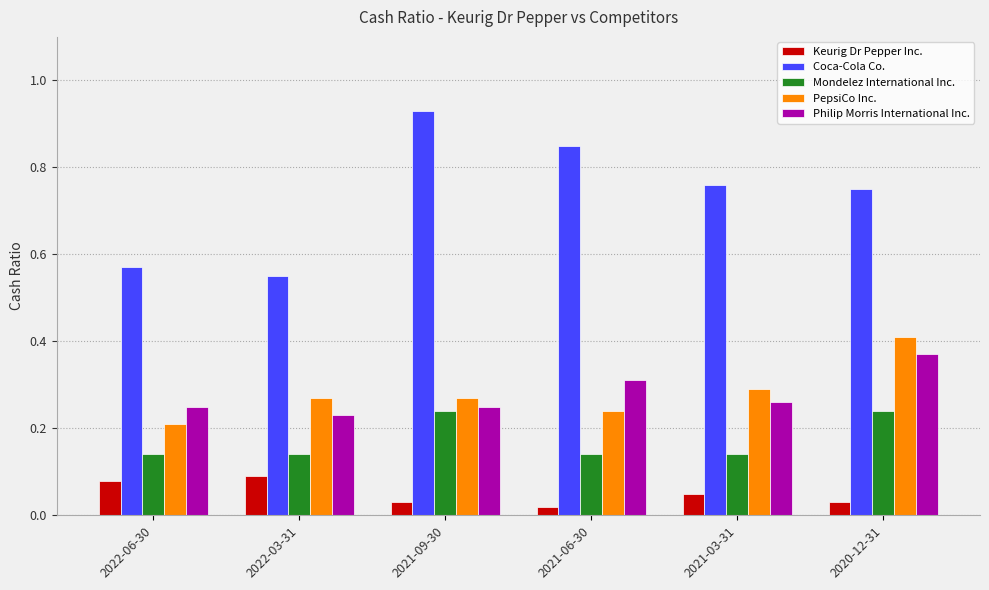

How many categories are shown in the chart?

6